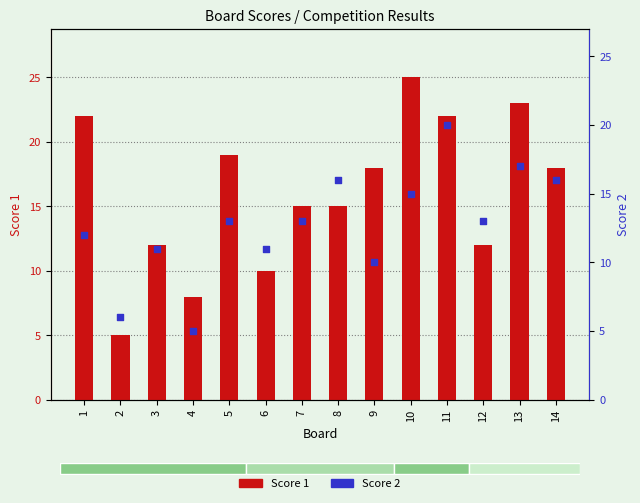

At how many categories does at least one series exceed 11?

11